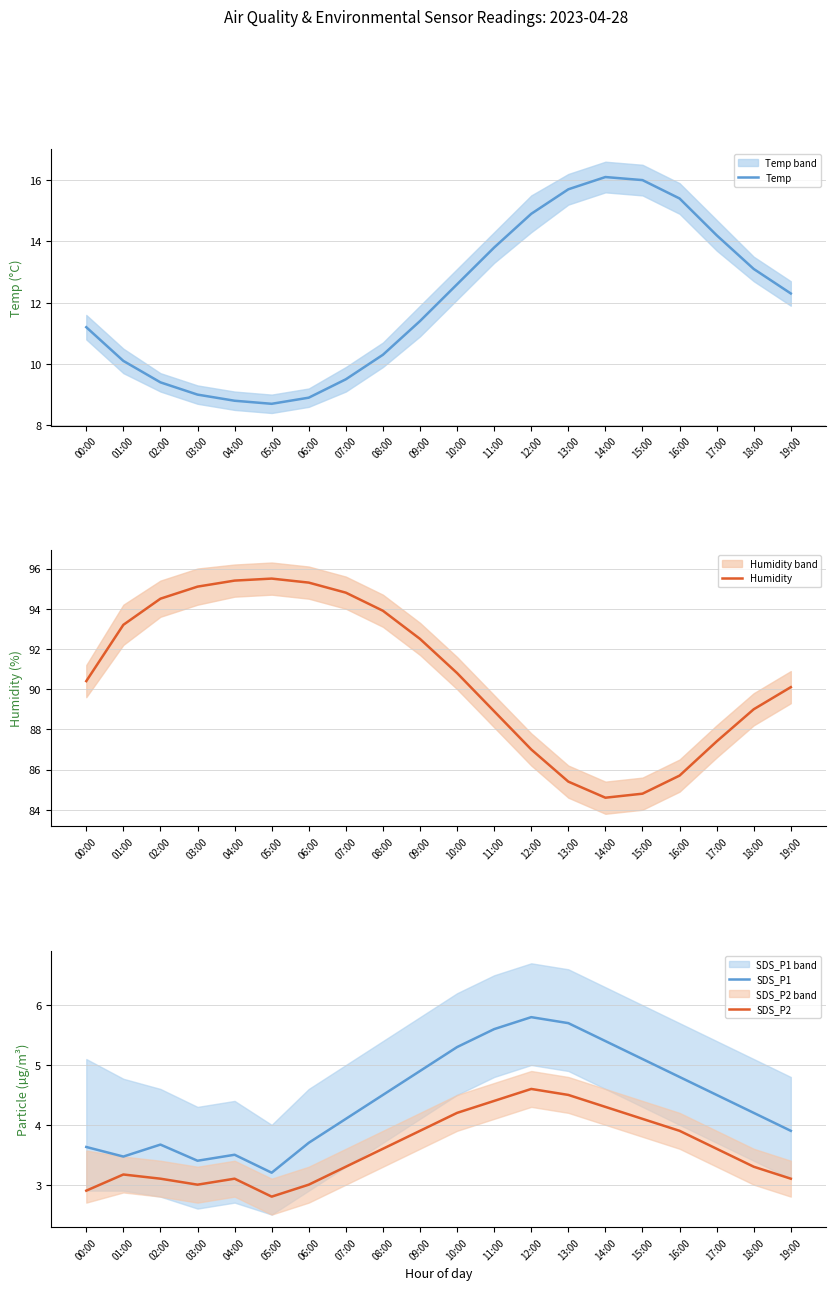

Reading right to left, what are all the values shown in this chart?

Temp: 19:00=12.3	18:00=13.1	17:00=14.2	16:00=15.4	15:00=16.0	14:00=16.1	13:00=15.7	12:00=14.9	11:00=13.8	10:00=12.6	09:00=11.4	08:00=10.3	07:00=9.5	06:00=8.9	05:00=8.7	04:00=8.8	03:00=9.0	02:00=9.4	01:00=10.1	00:00=11.2
Humidity: 19:00=90.1	18:00=89.0	17:00=87.4	16:00=85.7	15:00=84.8	14:00=84.6	13:00=85.4	12:00=87.0	11:00=88.9	10:00=90.8	09:00=92.5	08:00=93.9	07:00=94.8	06:00=95.3	05:00=95.5	04:00=95.4	03:00=95.1	02:00=94.5	01:00=93.2	00:00=90.4
SDS_P1: 19:00=3.9	18:00=4.2	17:00=4.5	16:00=4.8	15:00=5.1	14:00=5.4	13:00=5.7	12:00=5.8	11:00=5.6	10:00=5.3	09:00=4.9	08:00=4.5	07:00=4.1	06:00=3.7	05:00=3.2	04:00=3.5	03:00=3.4	02:00=3.7	01:00=3.5	00:00=3.6
SDS_P2: 19:00=3.1	18:00=3.3	17:00=3.6	16:00=3.9	15:00=4.1	14:00=4.3	13:00=4.5	12:00=4.6	11:00=4.4	10:00=4.2	09:00=3.9	08:00=3.6	07:00=3.3	06:00=3.0	05:00=2.8	04:00=3.1	03:00=3.0	02:00=3.1	01:00=3.2	00:00=2.9